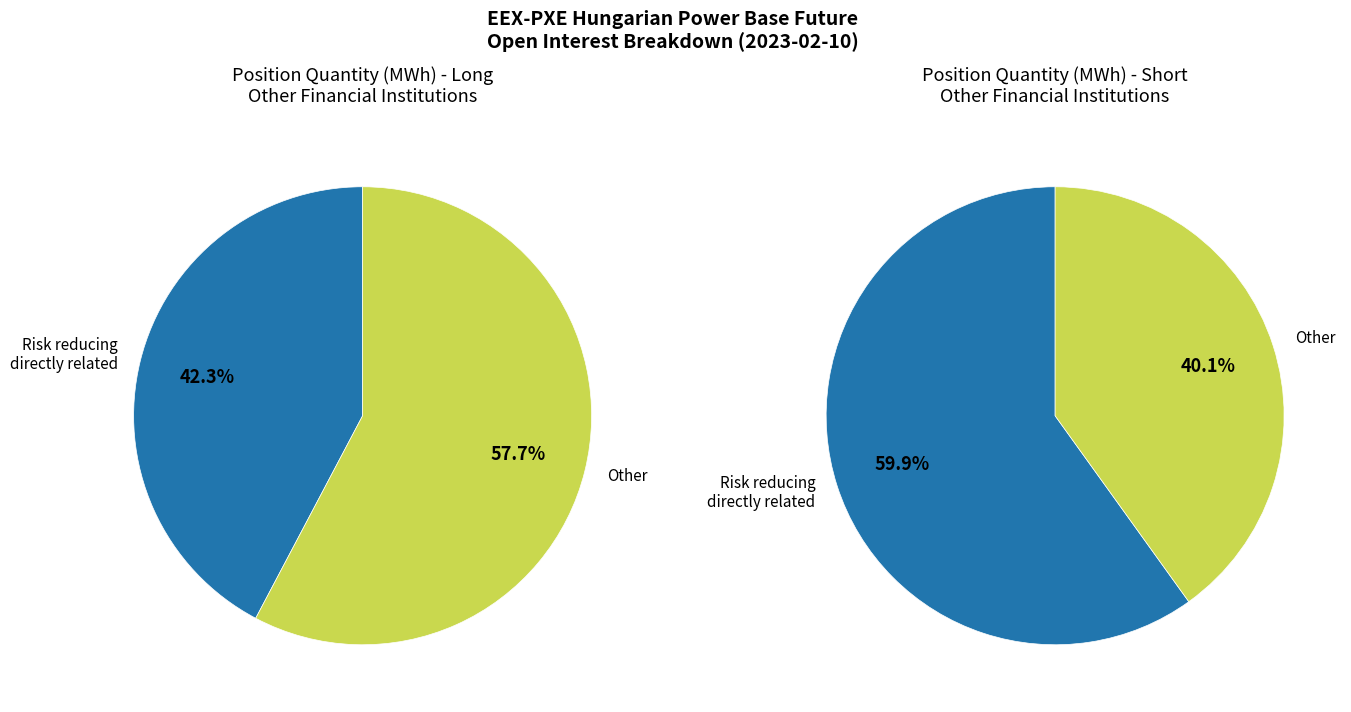

To the nearest percent, what is the combined percentage of Other Financial Institutions - Short and Other Financial Institutions - Long?

100%